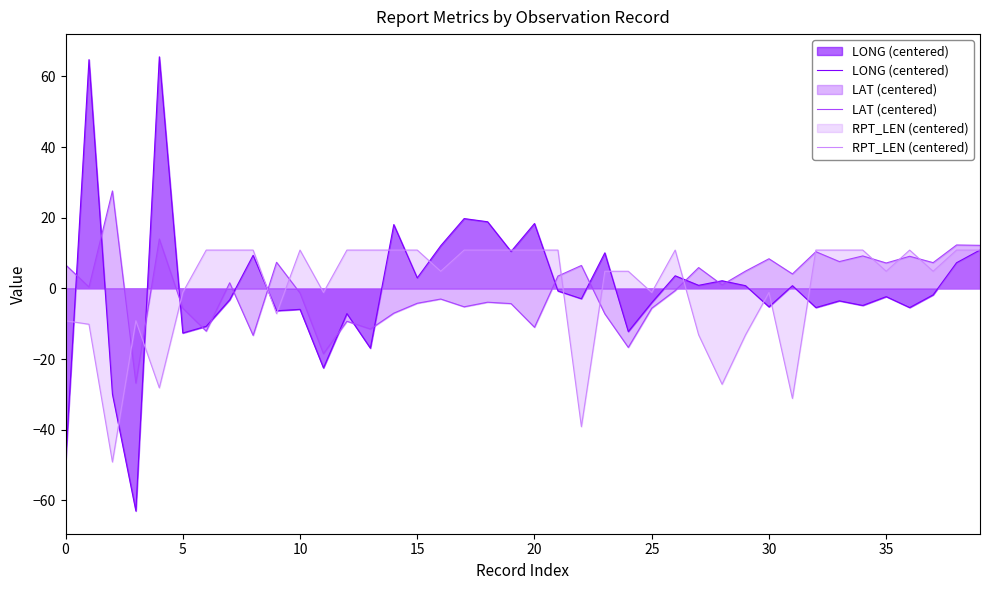

What is the value of the RPT_LEN (centered) point at the 20th from the left?

10.8